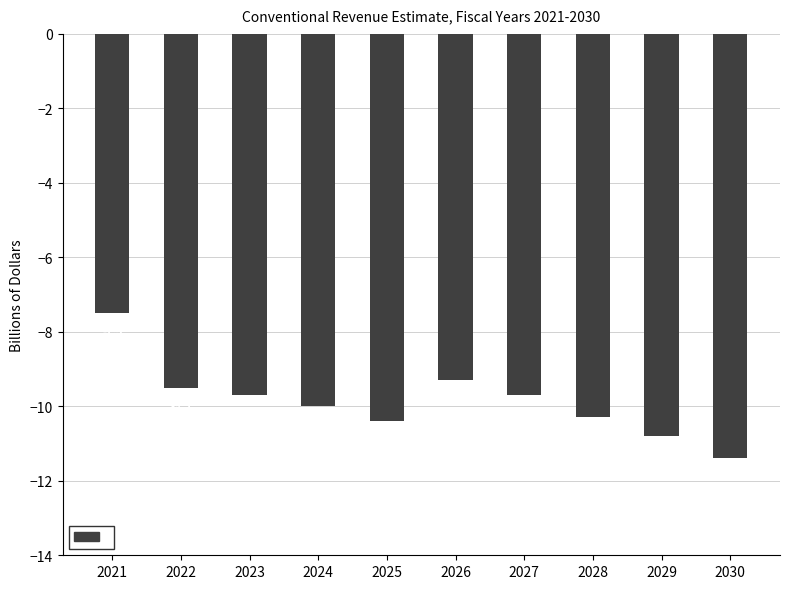

Is it true that the value at 2023 is -6.1?

False